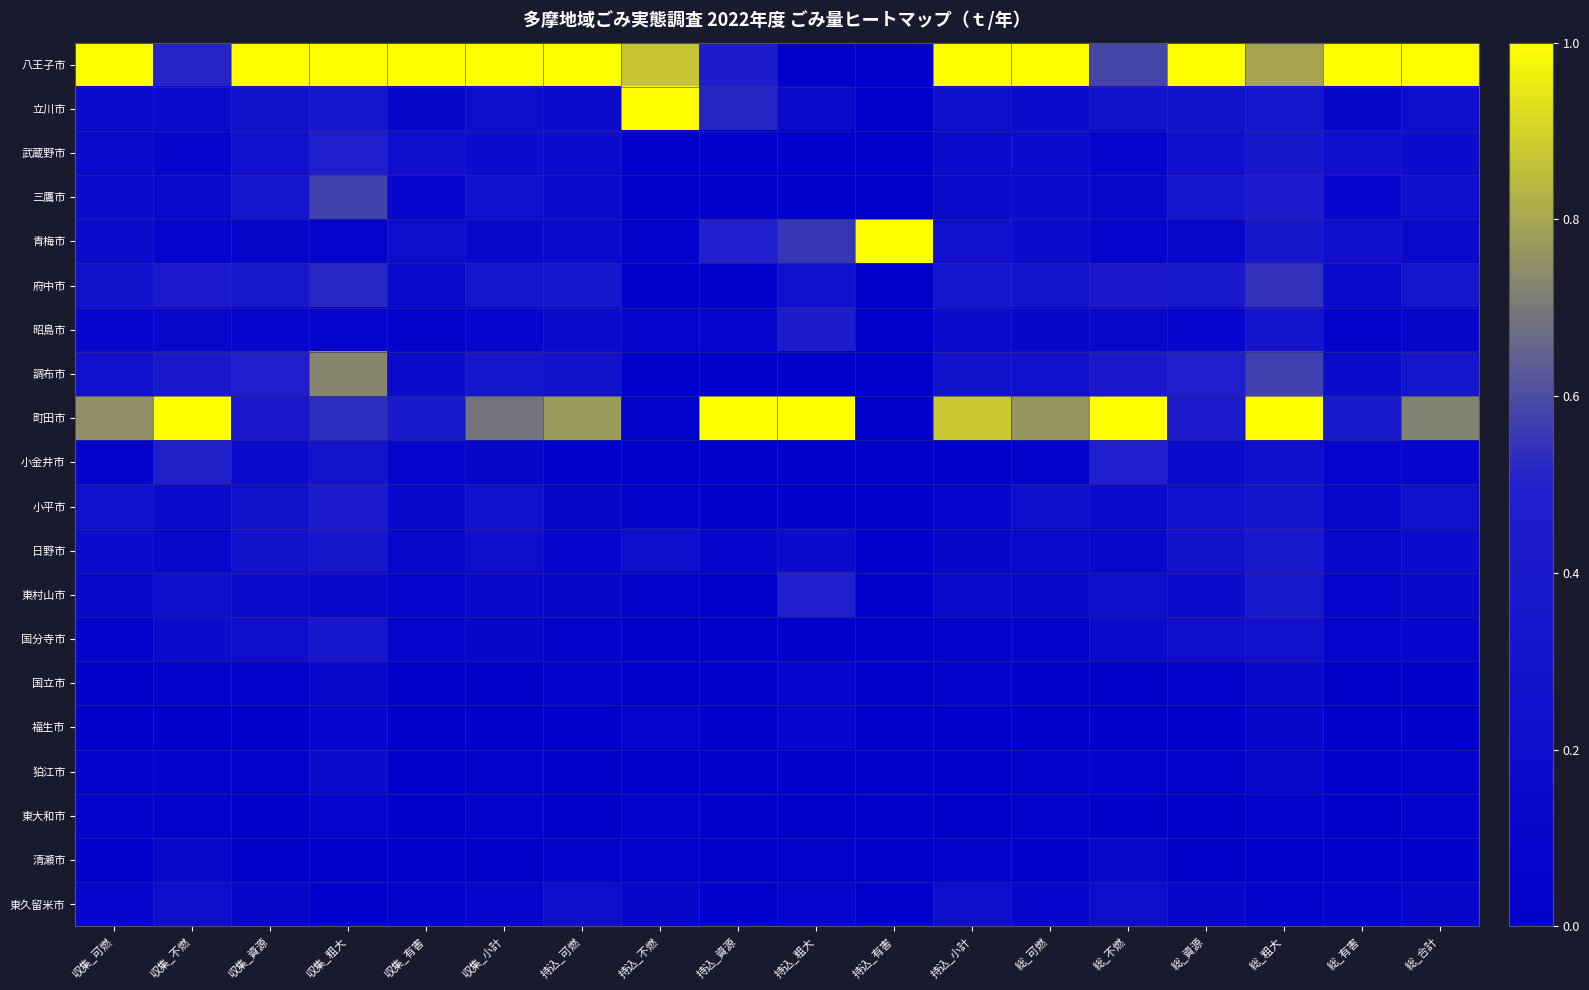

Reading left to right, transcribe all the data shown in this chart.

八王子市: 収集_可燃=1.0	収集_不燃=0.5	収集_資源=1.0	収集_粗大=1.0	収集_有害=1.0	収集_小計=1.0	持込_可燃=1.0	持込_不燃=0.9	持込_資源=0.5	持込_粗大=0.0	持込_有害=0.0	持込_小計=1.0	総_可燃=1.0	総_不燃=0.6	総_資源=1.0	総_粗大=0.8	総_有害=1.0	総_合計=1.0
立川市: 収集_可燃=0.2	収集_不燃=0.2	収集_資源=0.3	収集_粗大=0.3	収集_有害=0.1	収集_小計=0.2	持込_可燃=0.2	持込_不燃=1.0	持込_資源=0.5	持込_粗大=0.2	持込_有害=0.0	持込_小計=0.2	総_可燃=0.2	総_不燃=0.3	総_資源=0.3	総_粗大=0.3	総_有害=0.1	総_合計=0.2
武蔵野市: 収集_可燃=0.2	収集_不燃=0.1	収集_資源=0.2	収集_粗大=0.5	収集_有害=0.2	収集_小計=0.2	持込_可燃=0.2	持込_不燃=0.0	持込_資源=0.0	持込_粗大=0.0	持込_有害=0.0	持込_小計=0.2	総_可燃=0.2	総_不燃=0.1	総_資源=0.2	総_粗大=0.4	総_有害=0.2	総_合計=0.2
三鷹市: 収集_可燃=0.2	収集_不燃=0.2	収集_資源=0.3	収集_粗大=0.6	収集_有害=0.1	収集_小計=0.2	持込_可燃=0.2	持込_不燃=0.0	持込_資源=0.0	持込_粗大=0.0	持込_有害=0.0	持込_小計=0.2	総_可燃=0.2	総_不燃=0.2	総_資源=0.3	総_粗大=0.5	総_有害=0.1	総_合計=0.2
青梅市: 収集_可燃=0.2	収集_不燃=0.1	収集_資源=0.1	収集_粗大=0.1	収集_有害=0.2	収集_小計=0.2	持込_可燃=0.2	持込_不燃=0.0	持込_資源=0.5	持込_粗大=0.6	持込_有害=1.0	持込_小計=0.2	総_可燃=0.2	総_不燃=0.1	総_資源=0.1	総_粗大=0.4	総_有害=0.2	総_合計=0.2
府中市: 収集_可燃=0.3	収集_不燃=0.4	収集_資源=0.4	収集_粗大=0.5	収集_有害=0.2	収集_小計=0.3	持込_可燃=0.3	持込_不燃=0.0	持込_資源=0.0	持込_粗大=0.2	持込_有害=0.0	持込_小計=0.4	総_可燃=0.3	総_不燃=0.4	総_資源=0.4	総_粗大=0.5	総_有害=0.2	総_合計=0.3
昭島市: 収集_可燃=0.1	収集_不燃=0.1	収集_資源=0.1	収集_粗大=0.1	収集_有害=0.1	収集_小計=0.1	持込_可燃=0.2	持込_不燃=0.1	持込_資源=0.1	持込_粗大=0.5	持込_有害=0.0	持込_小計=0.2	総_可燃=0.1	総_不燃=0.1	総_資源=0.1	総_粗大=0.3	総_有害=0.1	総_合計=0.1
調布市: 収集_可燃=0.3	収集_不燃=0.4	収集_資源=0.5	収集_粗大=0.7	収集_有害=0.2	収集_小計=0.3	持込_可燃=0.3	持込_不燃=0.0	持込_資源=0.0	持込_粗大=0.0	持込_有害=0.0	持込_小計=0.3	総_可燃=0.3	総_不燃=0.4	総_資源=0.5	総_粗大=0.6	総_有害=0.2	総_合計=0.3
町田市: 収集_可燃=0.8	収集_不燃=1.0	収集_資源=0.4	収集_粗大=0.5	収集_有害=0.4	収集_小計=0.7	持込_可燃=0.8	持込_不燃=0.1	持込_資源=1.0	持込_粗大=1.0	持込_有害=0.0	持込_小計=0.9	総_可燃=0.8	総_不燃=1.0	総_資源=0.4	総_粗大=1.0	総_有害=0.4	総_合計=0.7
小金井市: 収集_可燃=0.0	収集_不燃=0.5	収集_資源=0.2	収集_粗大=0.3	収集_有害=0.1	収集_小計=0.1	持込_可燃=0.0	持込_不燃=0.0	持込_資源=0.0	持込_粗大=0.0	持込_有害=0.0	持込_小計=0.0	総_可燃=0.0	総_不燃=0.5	総_資源=0.2	総_粗大=0.2	総_有害=0.1	総_合計=0.1
小平市: 収集_可燃=0.3	収集_不燃=0.2	収集_資源=0.3	収集_粗大=0.4	収集_有害=0.1	収集_小計=0.3	持込_可燃=0.1	持込_不燃=0.0	持込_資源=0.0	持込_粗大=0.0	持込_有害=0.0	持込_小計=0.1	総_可燃=0.2	総_不燃=0.2	総_資源=0.3	総_粗大=0.3	総_有害=0.1	総_合計=0.2
日野市: 収集_可燃=0.2	収集_不燃=0.1	収集_資源=0.3	収集_粗大=0.4	収集_有害=0.1	収集_小計=0.2	持込_可燃=0.1	持込_不燃=0.2	持込_資源=0.1	持込_粗大=0.2	持込_有害=0.0	持込_小計=0.1	総_可燃=0.2	総_不燃=0.2	総_資源=0.3	総_粗大=0.4	総_有害=0.1	総_合計=0.2
東村山市: 収集_可燃=0.1	収集_不燃=0.2	収集_資源=0.2	収集_粗大=0.2	収集_有害=0.1	収集_小計=0.2	持込_可燃=0.1	持込_不燃=0.0	持込_資源=0.0	持込_粗大=0.5	持込_有害=0.0	持込_小計=0.2	総_可燃=0.1	総_不燃=0.2	総_資源=0.2	総_粗大=0.4	総_有害=0.1	総_合計=0.2
国分寺市: 収集_可燃=0.1	収集_不燃=0.2	収集_資源=0.2	収集_粗大=0.3	収集_有害=0.1	収集_小計=0.1	持込_可燃=0.0	持込_不燃=0.0	持込_資源=0.0	持込_粗大=0.0	持込_有害=0.0	持込_小計=0.0	総_可燃=0.1	総_不燃=0.2	総_資源=0.2	総_粗大=0.3	総_有害=0.1	総_合計=0.1
国立市: 収集_可燃=0.0	収集_不燃=0.0	収集_資源=0.0	収集_粗大=0.1	収集_有害=0.0	収集_小計=0.0	持込_可燃=0.1	持込_不燃=0.0	持込_資源=0.0	持込_粗大=0.1	持込_有害=0.0	持込_小計=0.1	総_可燃=0.0	総_不燃=0.0	総_資源=0.0	総_粗大=0.1	総_有害=0.0	総_合計=0.0
福生市: 収集_可燃=0.0	収集_不燃=0.0	収集_資源=0.0	収集_粗大=0.1	収集_有害=0.0	収集_小計=0.0	持込_可燃=0.0	持込_不燃=0.1	持込_資源=0.0	持込_粗大=0.1	持込_有害=0.0	持込_小計=0.0	総_可燃=0.0	総_不燃=0.0	総_資源=0.0	総_粗大=0.1	総_有害=0.0	総_合計=0.0
狛江市: 収集_可燃=0.0	収集_不燃=0.1	収集_資源=0.0	収集_粗大=0.2	収集_有害=0.0	収集_小計=0.0	持込_可燃=0.0	持込_不燃=0.0	持込_資源=0.0	持込_粗大=0.0	持込_有害=0.0	持込_小計=0.0	総_可燃=0.0	総_不燃=0.1	総_資源=0.0	総_粗大=0.1	総_有害=0.0	総_合計=0.0
東大和市: 収集_可燃=0.0	収集_不燃=0.0	収集_資源=0.0	収集_粗大=0.1	収集_有害=0.0	収集_小計=0.0	持込_可燃=0.0	持込_不燃=0.1	持込_資源=0.0	持込_粗大=0.0	持込_有害=0.0	持込_小計=0.0	総_可燃=0.0	総_不燃=0.0	総_資源=0.0	総_粗大=0.1	総_有害=0.0	総_合計=0.0
清瀬市: 収集_可燃=0.0	収集_不燃=0.1	収集_資源=0.0	収集_粗大=0.0	収集_有害=0.0	収集_小計=0.0	持込_可燃=0.0	持込_不燃=0.0	持込_資源=0.0	持込_粗大=0.0	持込_有害=0.0	持込_小計=0.0	総_可燃=0.0	総_不燃=0.1	総_資源=0.0	総_粗大=0.0	総_有害=0.0	総_合計=0.0
東久留米市: 収集_可燃=0.1	収集_不燃=0.2	収集_資源=0.1	収集_粗大=0.0	収集_有害=0.0	収集_小計=0.1	持込_可燃=0.2	持込_不燃=0.1	持込_資源=0.0	持込_粗大=0.1	持込_有害=0.0	持込_小計=0.2	総_可燃=0.1	総_不燃=0.2	総_資源=0.1	総_粗大=0.0	総_有害=0.0	総_合計=0.1